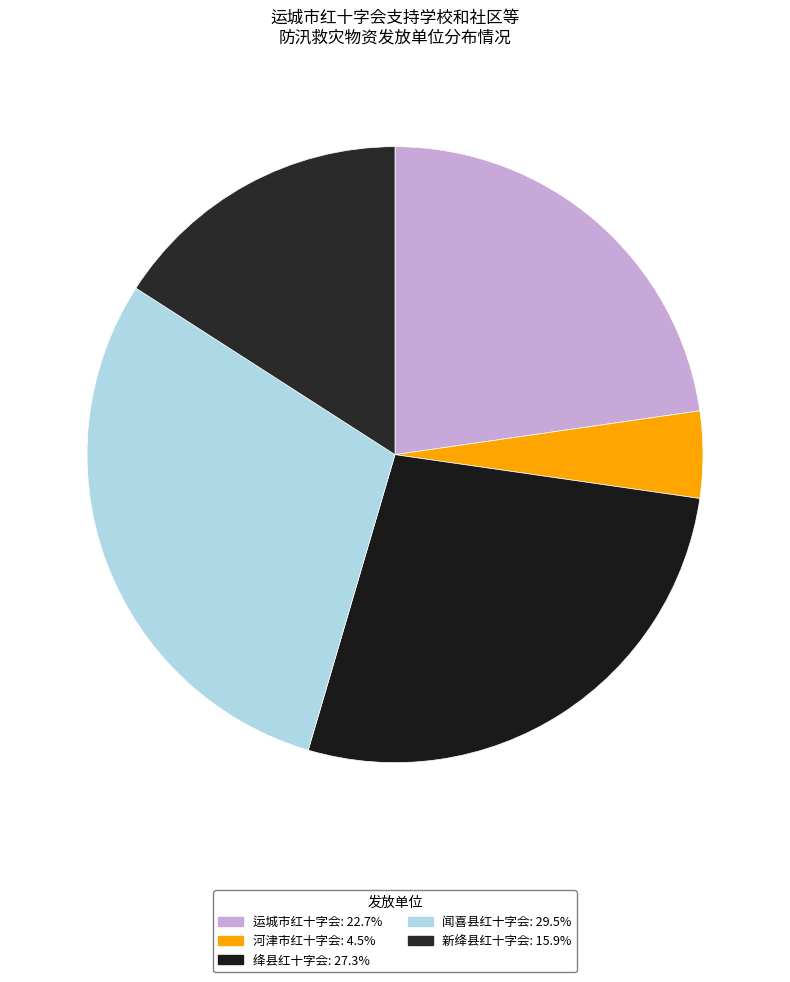

Count the number of slices in the pie.

5